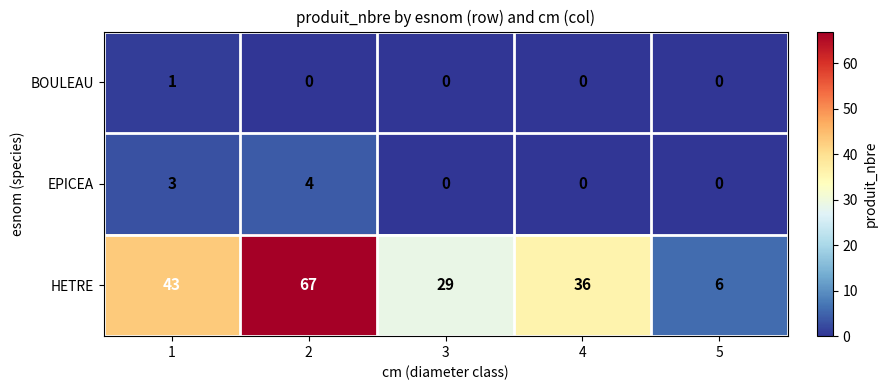

Count the number of data series in this chart.

3